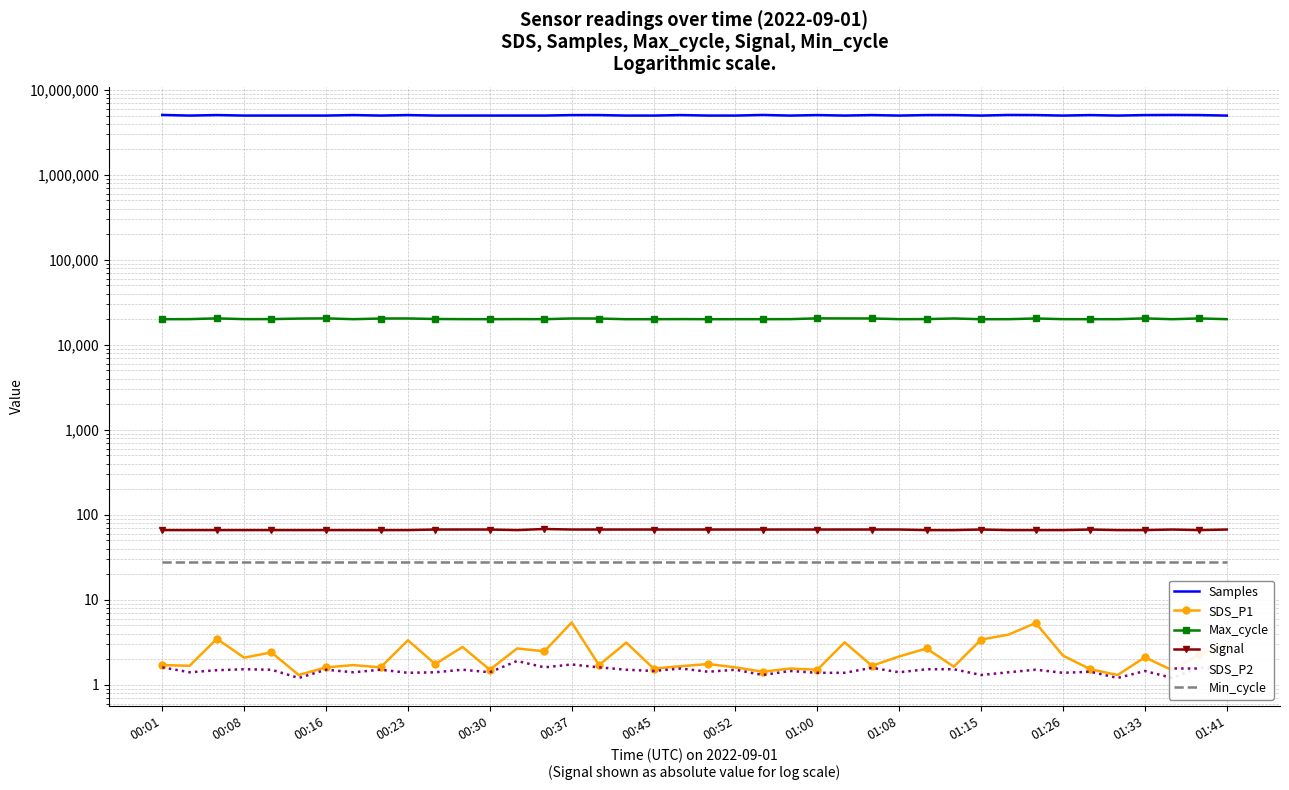

In Samples, how many points are lower than both neighbors (excluding endpoints)?

14